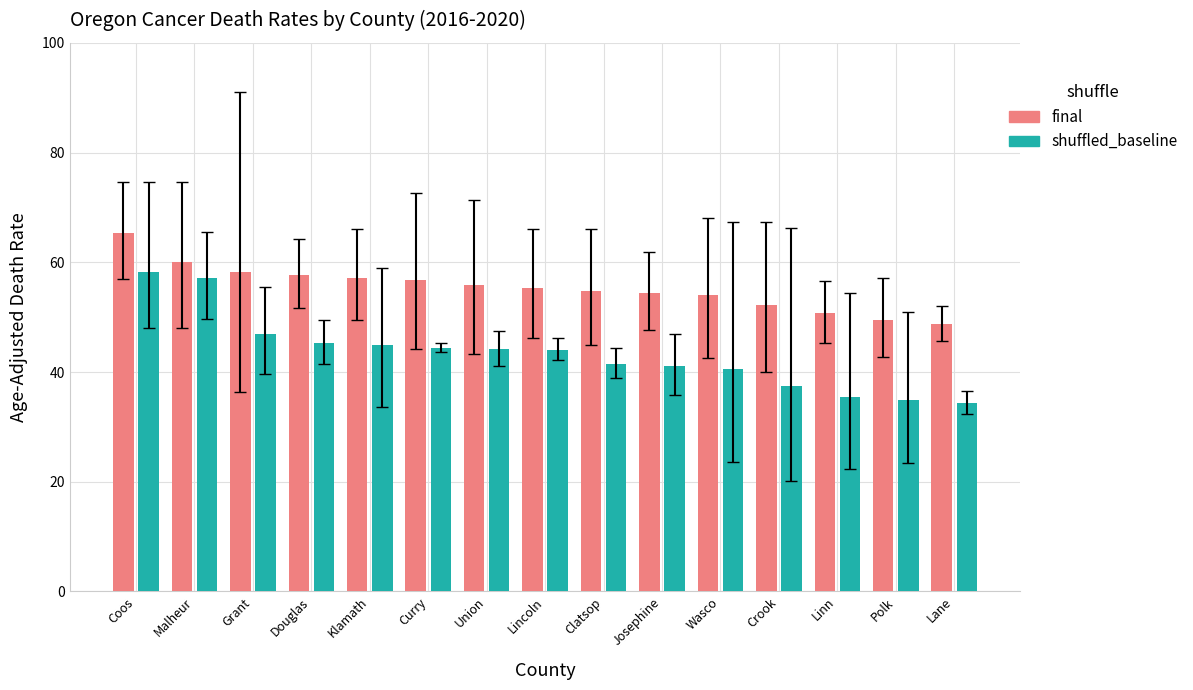

What position from the right is Grant?

13